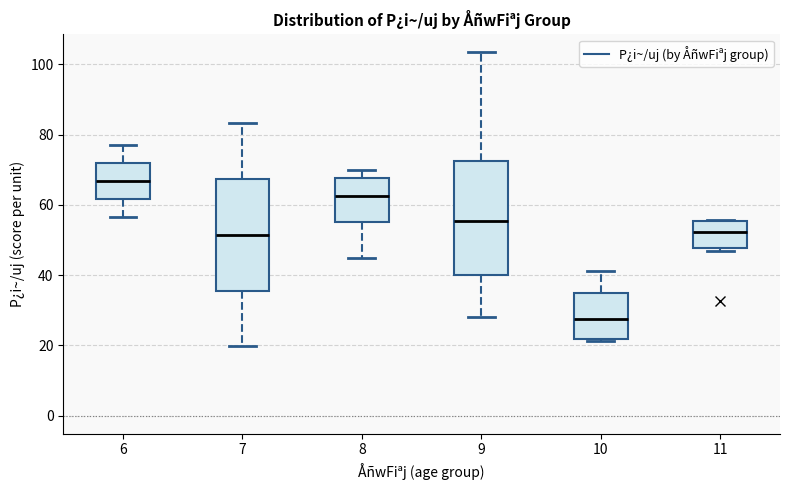

Where is the upper edge of the box at x = 10 on the y-axis? The values are not printed on the chart, so give them approximately, as read against the axis.

36